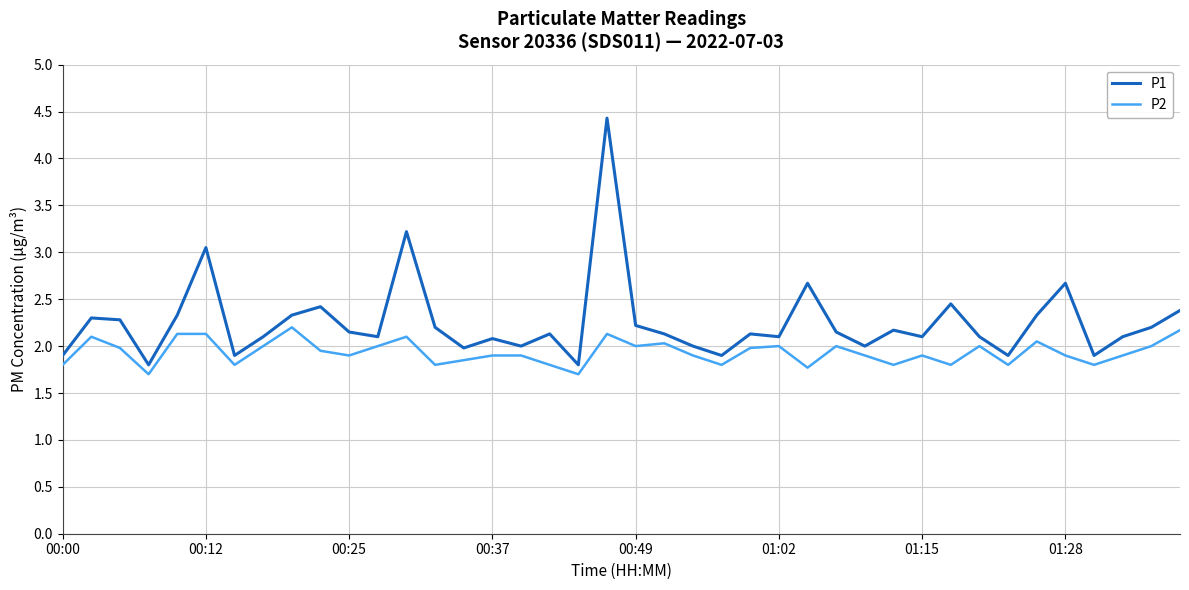

Which series has the largest range (max minus min)?

P1